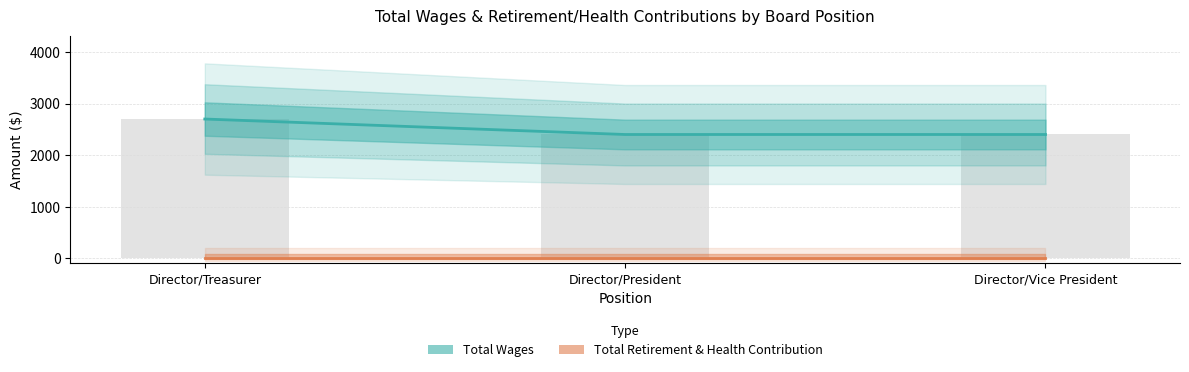

What is the difference between the Total Wages values at Director/Vice President and Director/Treasurer?

300